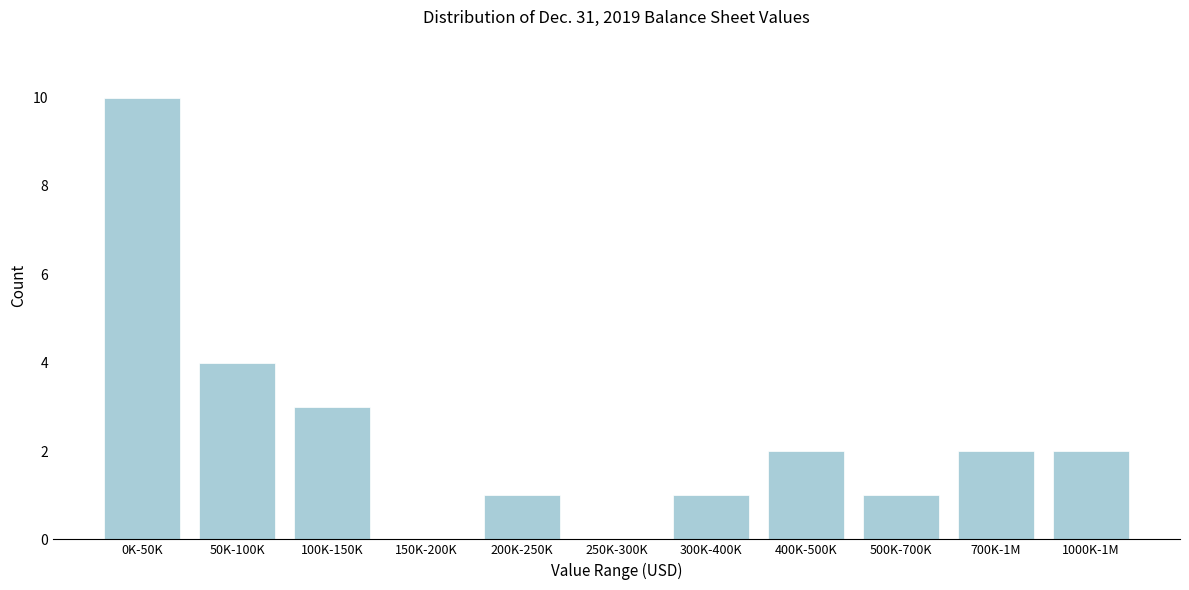

Reading right to left, extract all data points from this chart.

1000K-1M=2	700K-1M=2	500K-700K=1	400K-500K=2	300K-400K=1	250K-300K=0	200K-250K=1	150K-200K=0	100K-150K=3	50K-100K=4	0K-50K=10